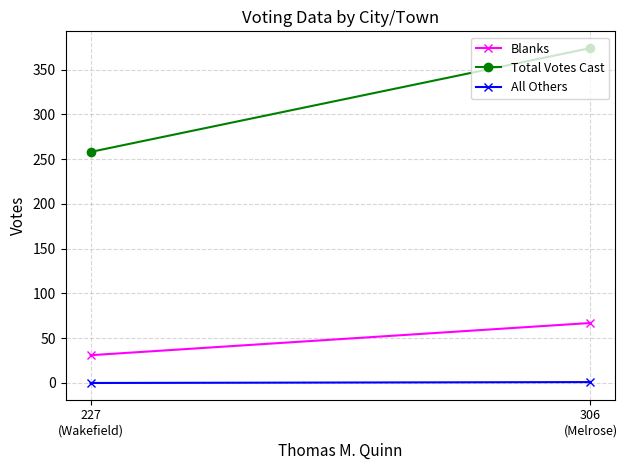

What is the difference between the maximum and minimum values in the Total Votes Cast series?

116